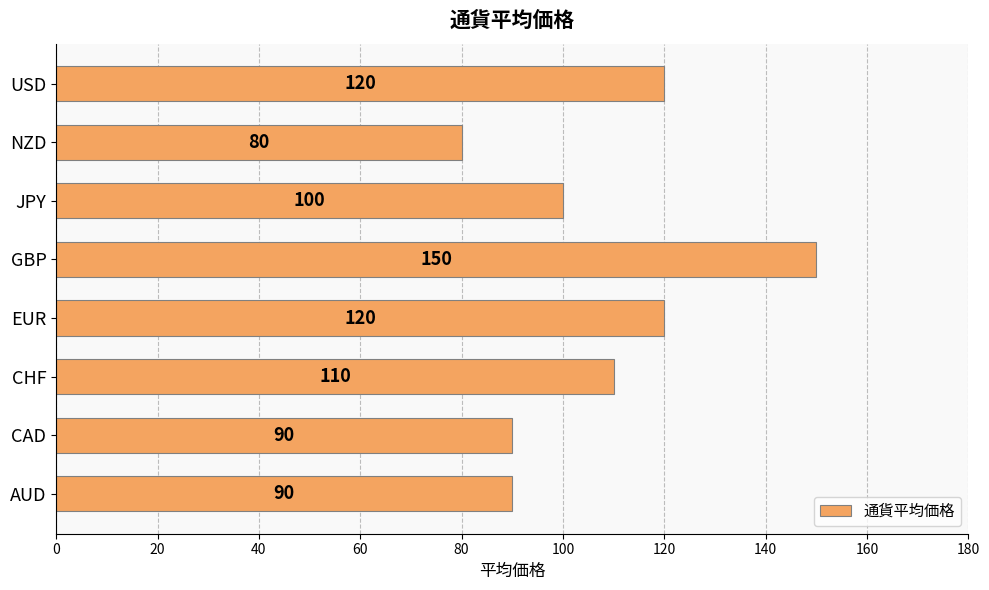

The value at AUD is 90. True or false?

True